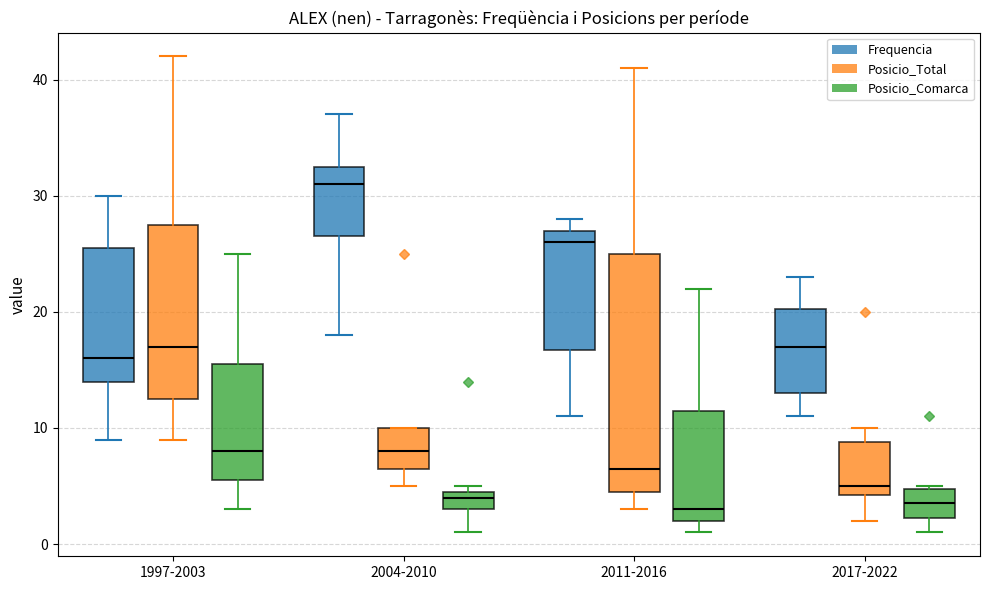

Reading left to right, read every box against the y-axis: the position of its median line, the range the box covers, and the ends of its whiskers. The values are not printed on the chart, so give them approximately, as read against the axis.

1997-2003 (Frequencia): median 16, box 14 to 26, whiskers 9 to 30
1997-2003 (Posicio_Total): median 17, box 13 to 28, whiskers 9 to 42
1997-2003 (Posicio_Comarca): median 8, box 6 to 16, whiskers 3 to 25
2004-2010 (Frequencia): median 31, box 27 to 33, whiskers 18 to 37
2004-2010 (Posicio_Total): median 8, box 7 to 10, whiskers 5 to 10
2004-2010 (Posicio_Comarca): median 4, box 3 to 5, whiskers 1 to 5 (just above the box's upper edge)
2011-2016 (Frequencia): median 26, box 17 to 27, whiskers 11 to 28
2011-2016 (Posicio_Total): median 7, box 5 to 25, whiskers 3 to 41
2011-2016 (Posicio_Comarca): median 3, box 2 to 12, whiskers 1 to 22
2017-2022 (Frequencia): median 17, box 13 to 20, whiskers 11 to 23
2017-2022 (Posicio_Total): median 5, box 4 to 9, whiskers 2 to 10
2017-2022 (Posicio_Comarca): median 4, box 2 to 5, whiskers 1 to 5